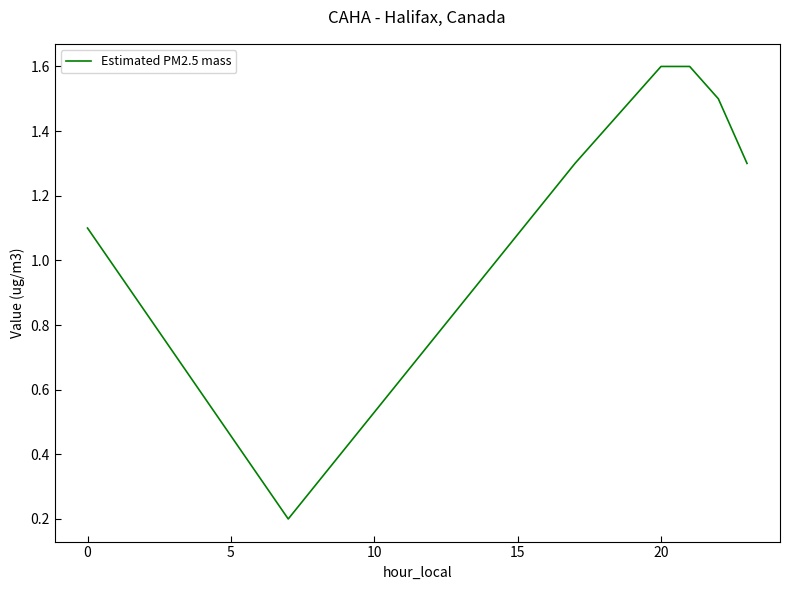

What is the difference between the maximum and minimum values?

1.4